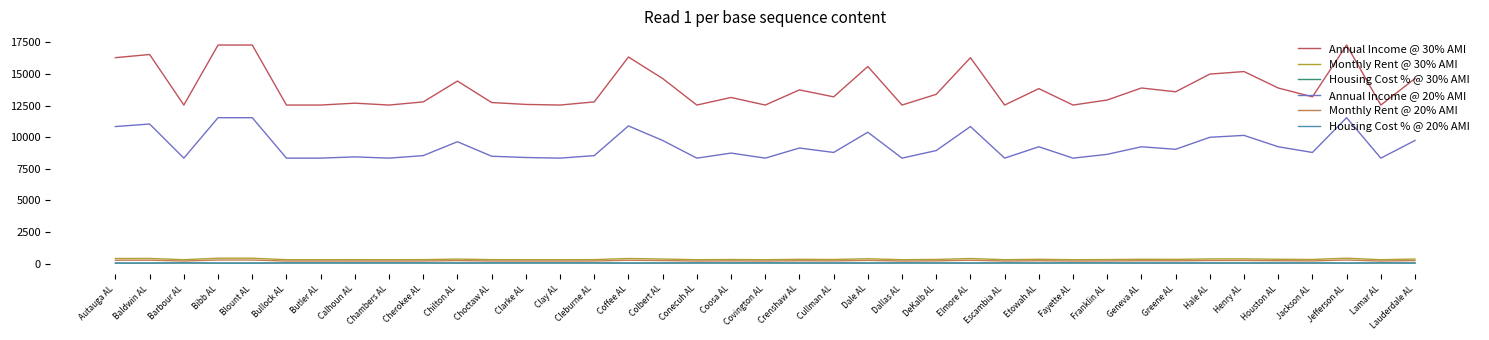

At which label does Housing Cost % @ 20% AMI first exceed 68?

Barbour AL